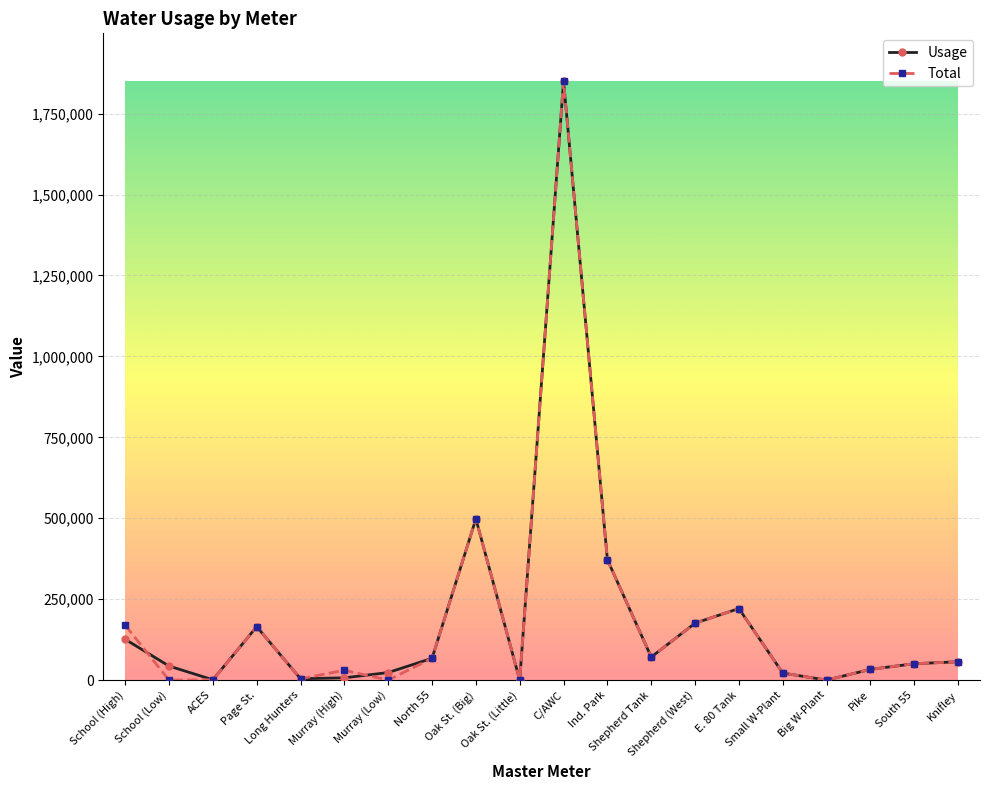

Does the chart display data point markers on the line(s)?

Yes